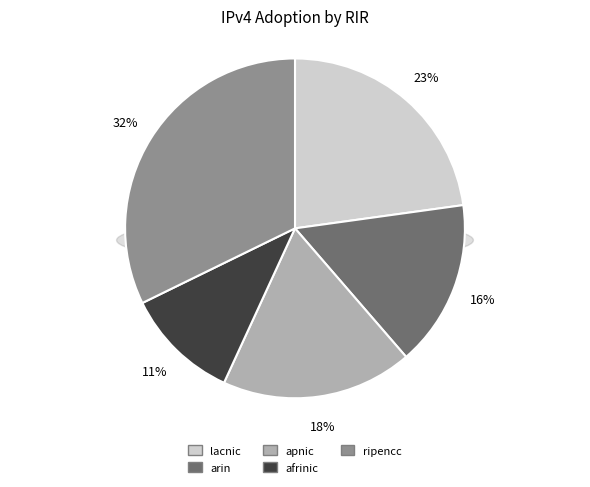

To the nearest percent, what is the difference between the largest and smallest slice percentages?

21%